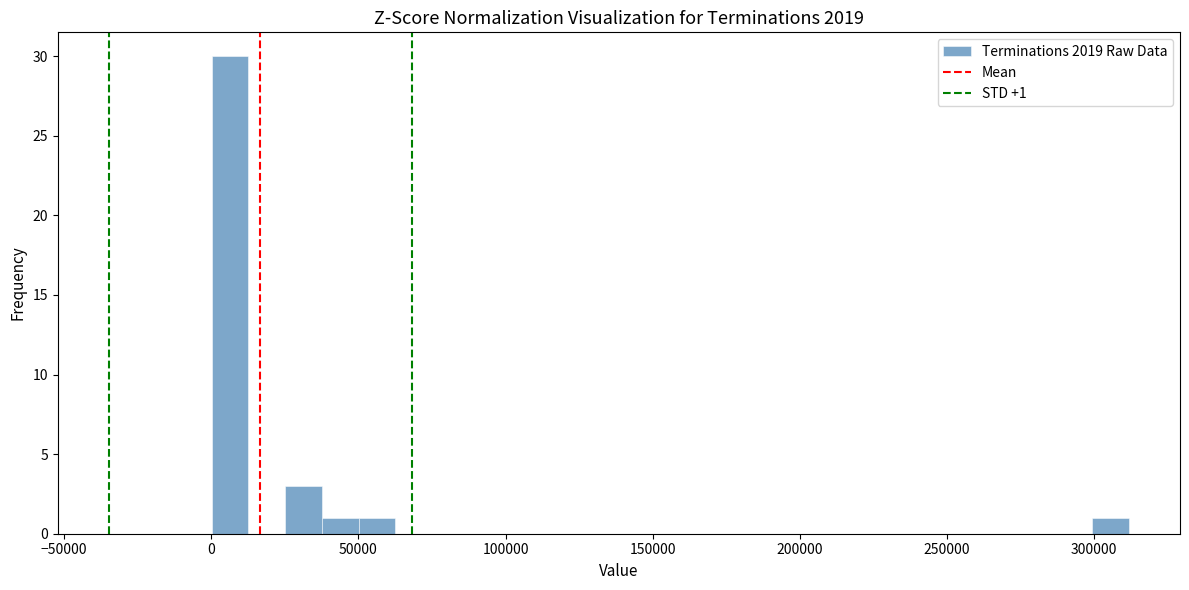

Around what value on the x-axis is the tallest bar? Give the approximate position of its centre, as read against the axis.

5000